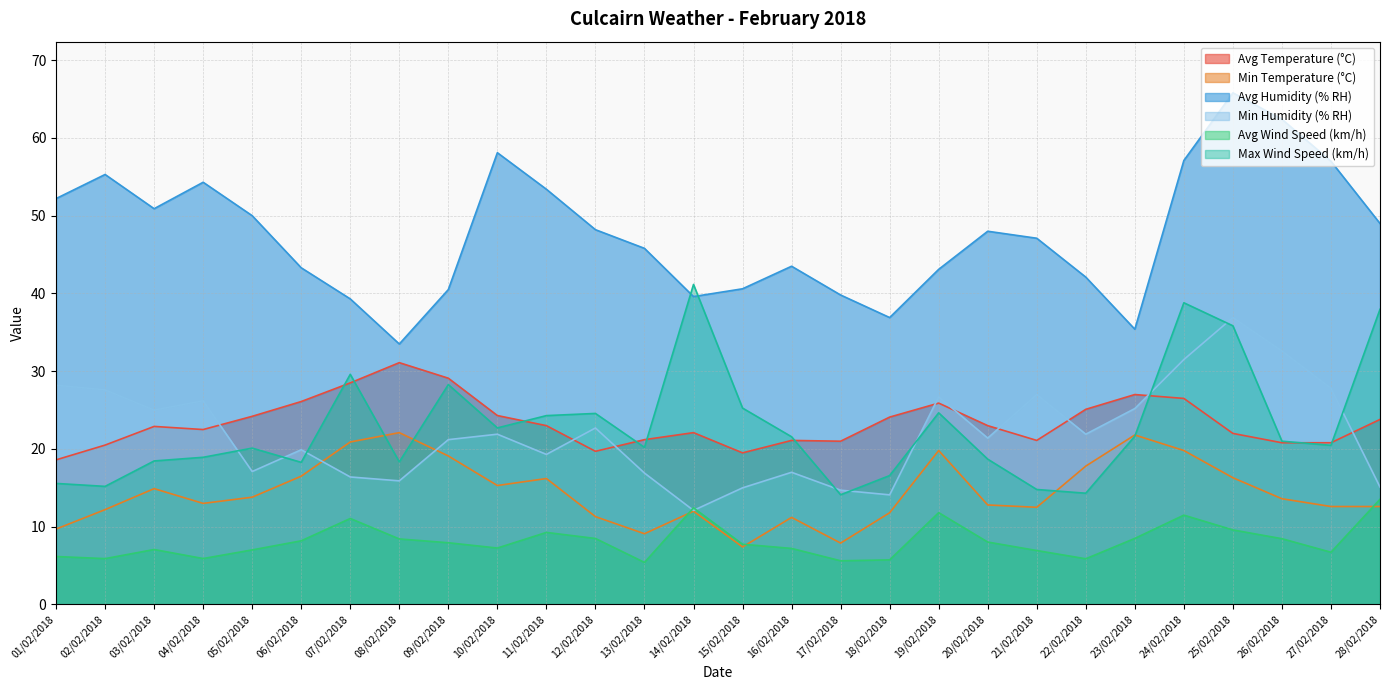

True or false: Max Wind Speed (km/h) has a value of 20.5 at 27/02/2018.

True